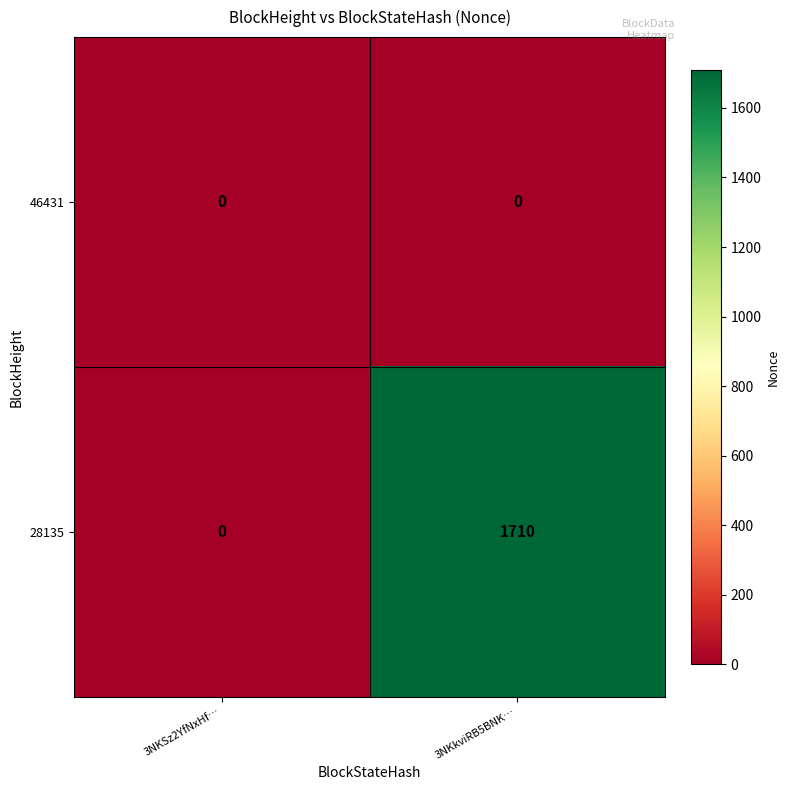

The 28135 series shows 2915 at 3NKkviRB5BNK…. True or false?

False